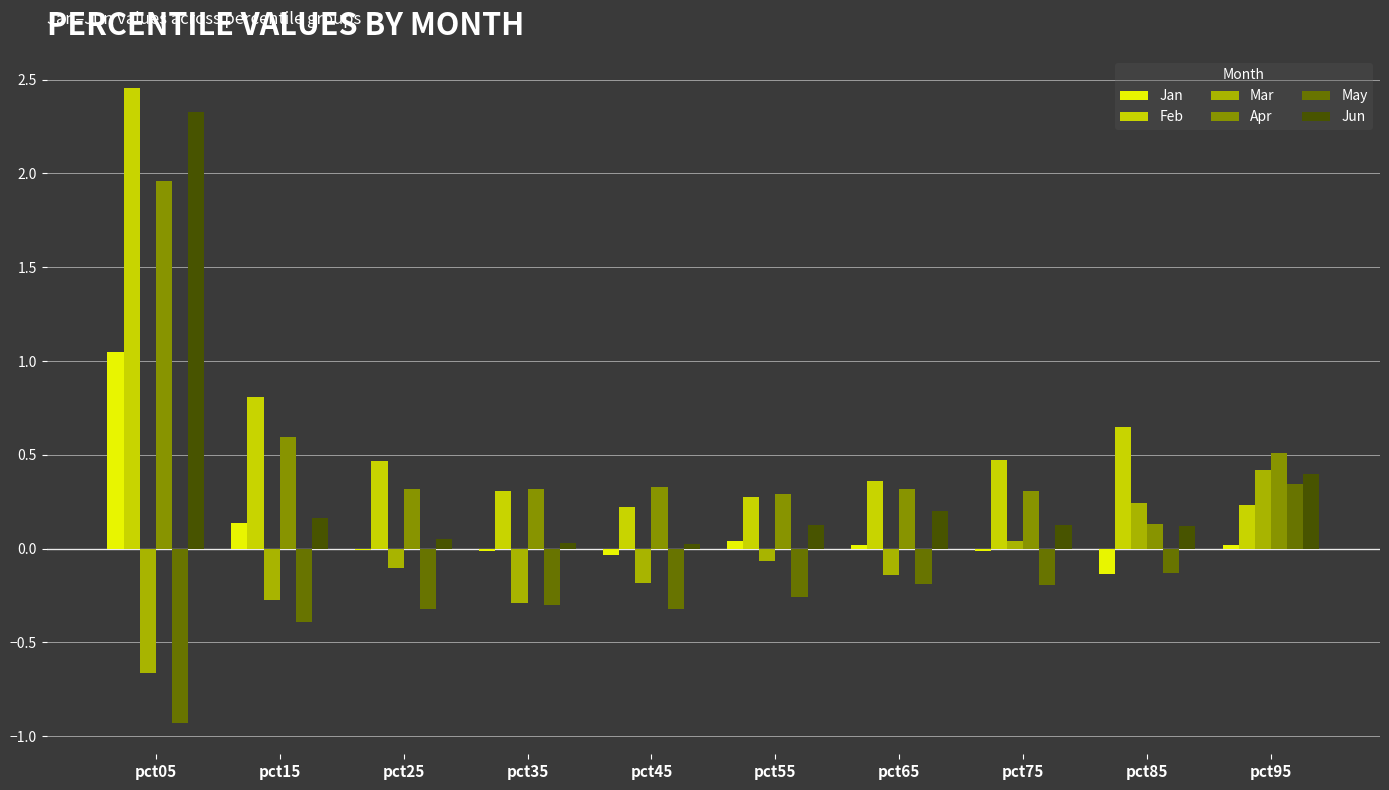

Is the value of Feb at pct45 greater than the value of Jan at pct95?

Yes